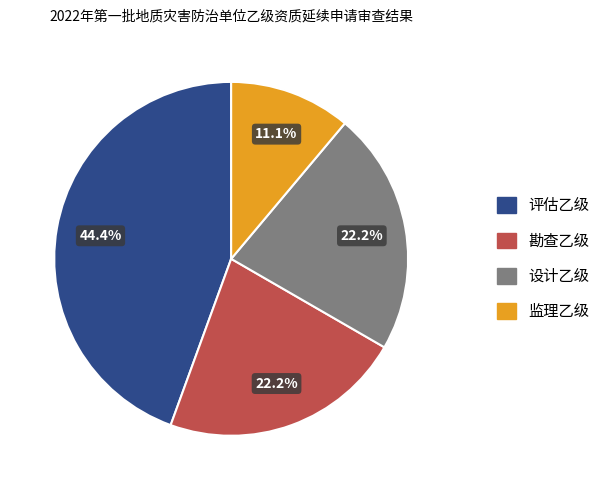

To the nearest percent, what portion does 设计乙级 represent?

22%